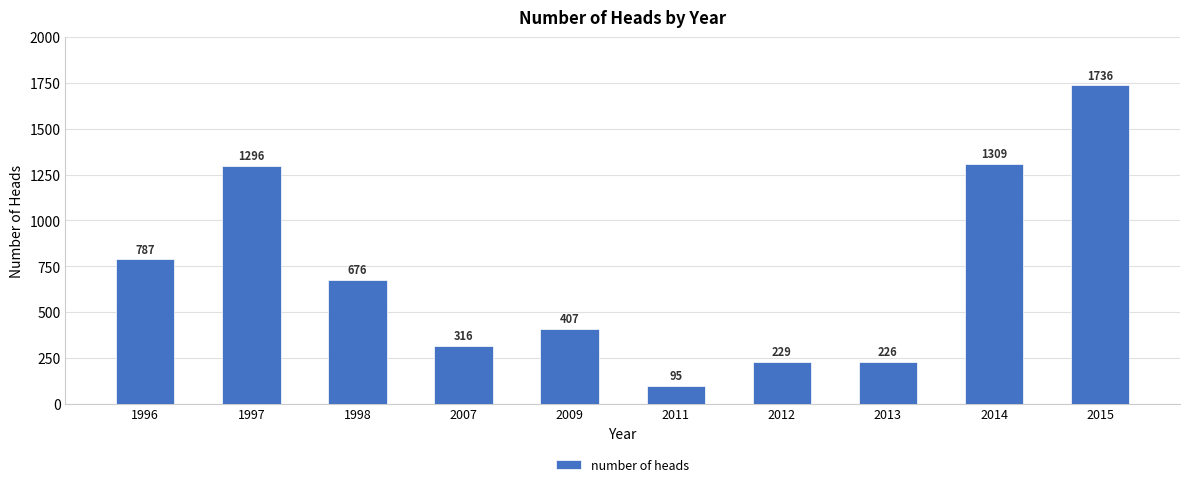

List the labels in order of value, smallest first.

2011, 2013, 2012, 2007, 2009, 1998, 1996, 1997, 2014, 2015